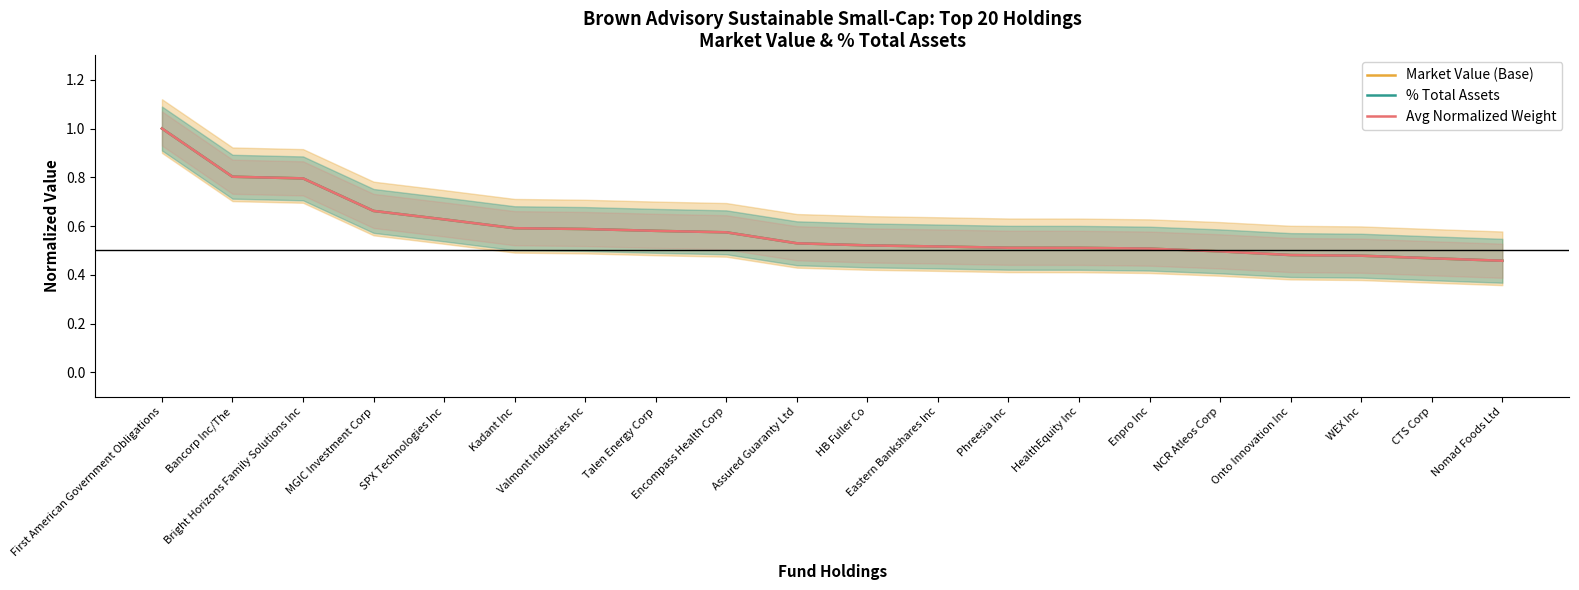

Is the value of Avg Normalized Weight at CTS Corp greater than the value of Market Value (Base) at HealthEquity Inc?

No